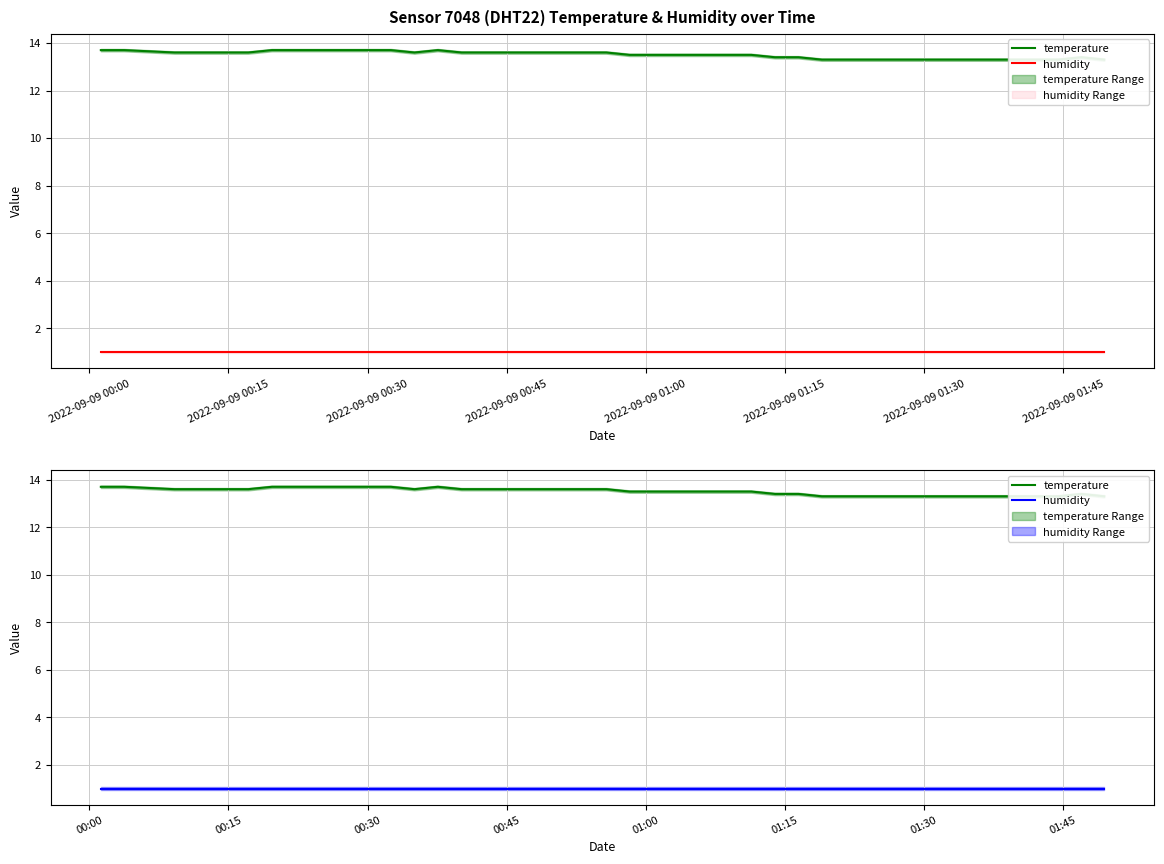

What is the maximum value shown in the chart?

13.7